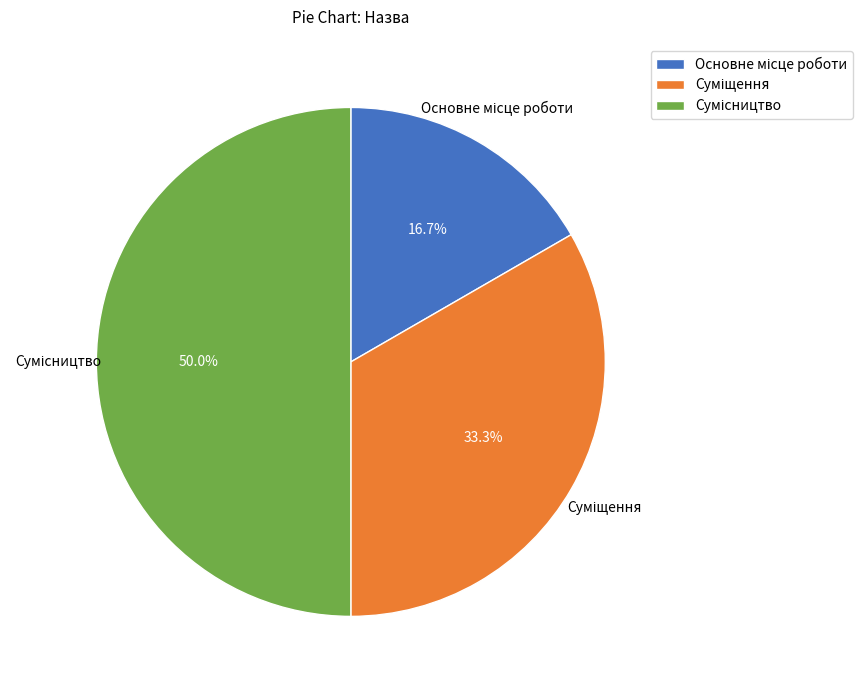

What percentage is the Суміщення slice, to the nearest percent?

33%